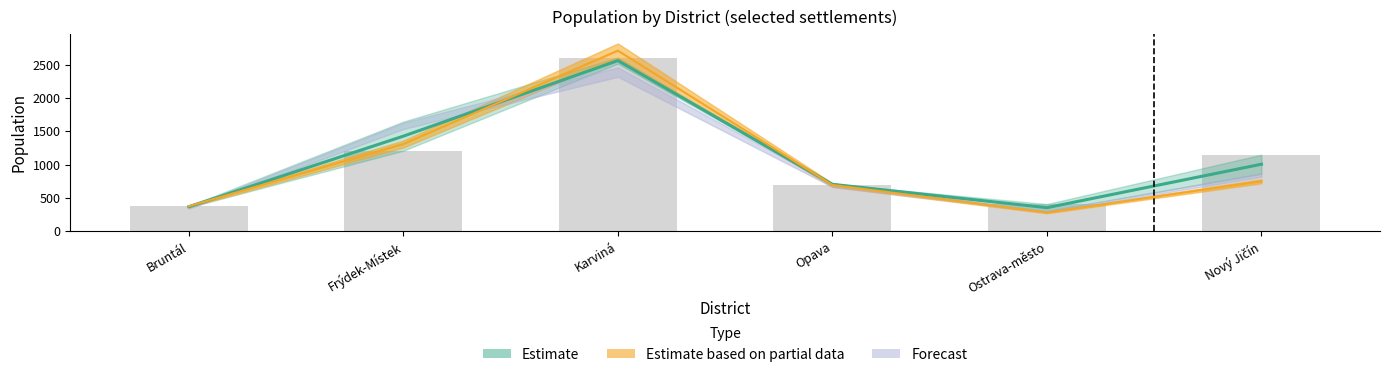

What is the value of the OB01 bar at the 4th from the left?

693.0